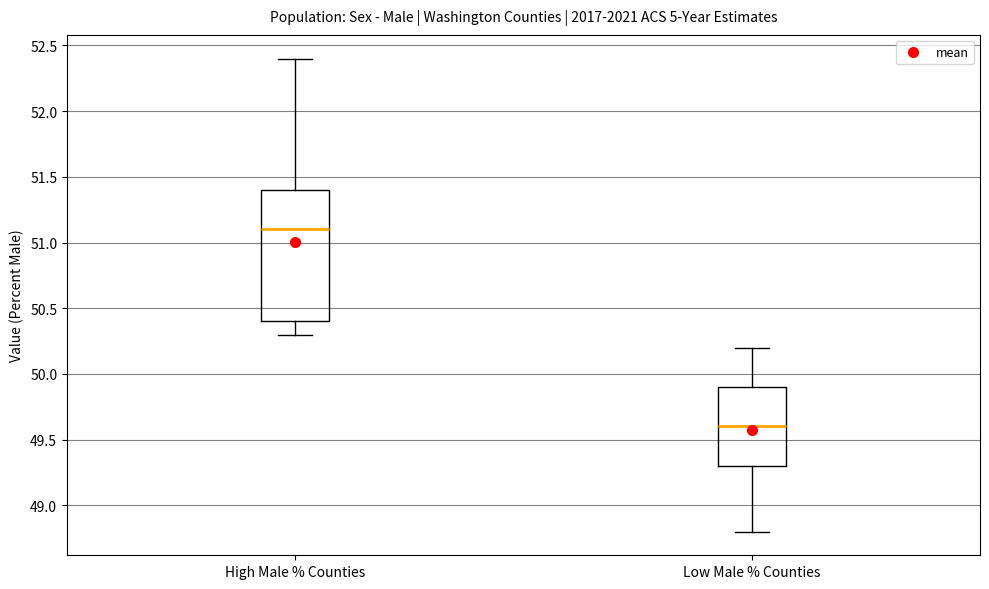

Which box has the lowest median line?

Low Male % Counties